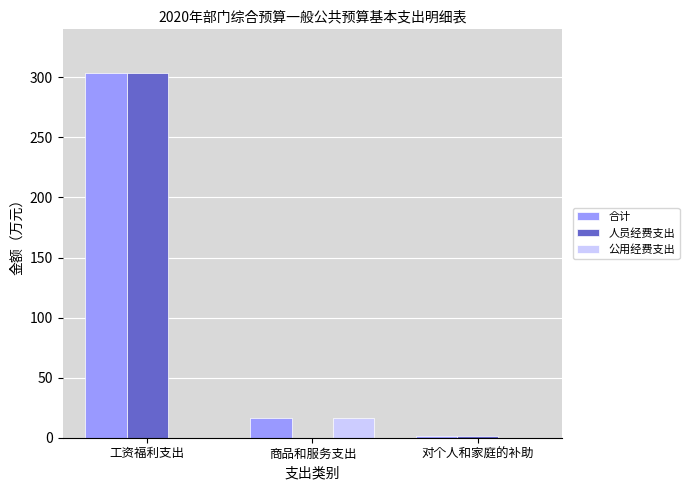

Reading left to right, what are all the values shown in this chart?

合计: 303.3	16.4	1.6
人员经费支出: 303.3	0.0	1.6
公用经费支出: 0.0	16.4	0.0